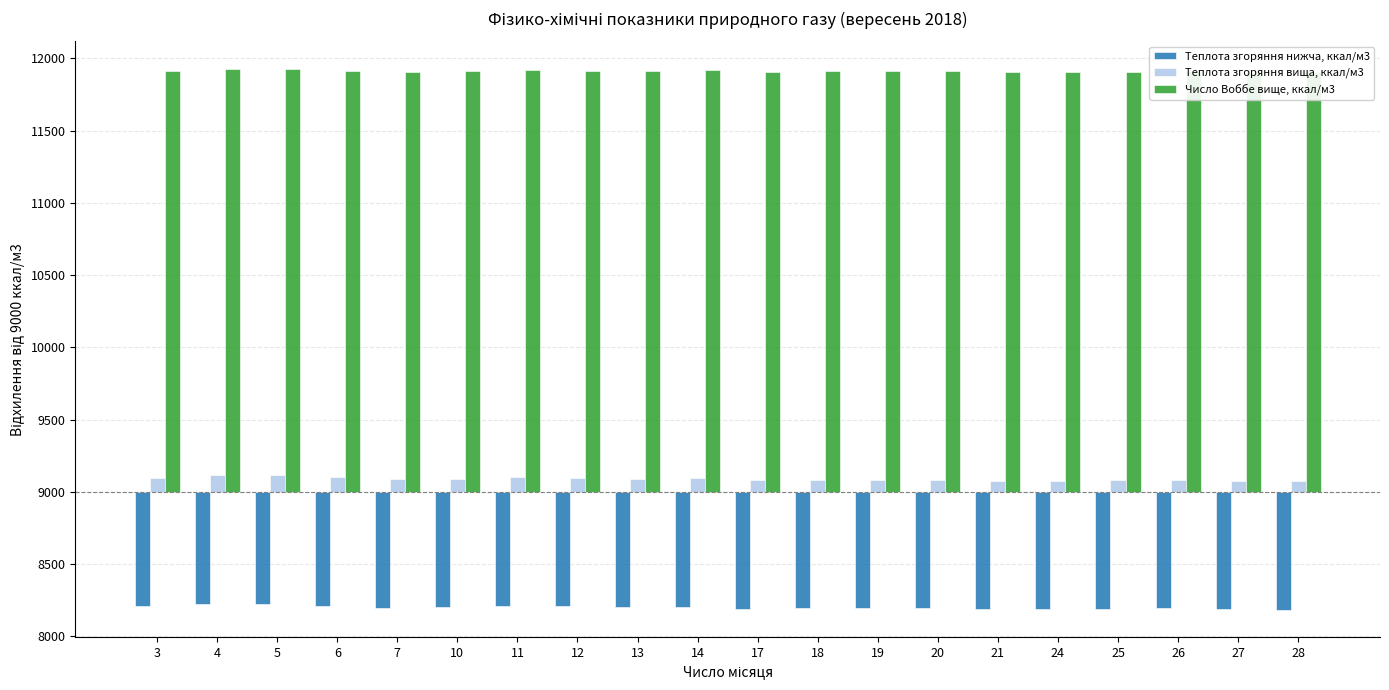

What is the difference between the highest and lowest values at 28?

3718.8